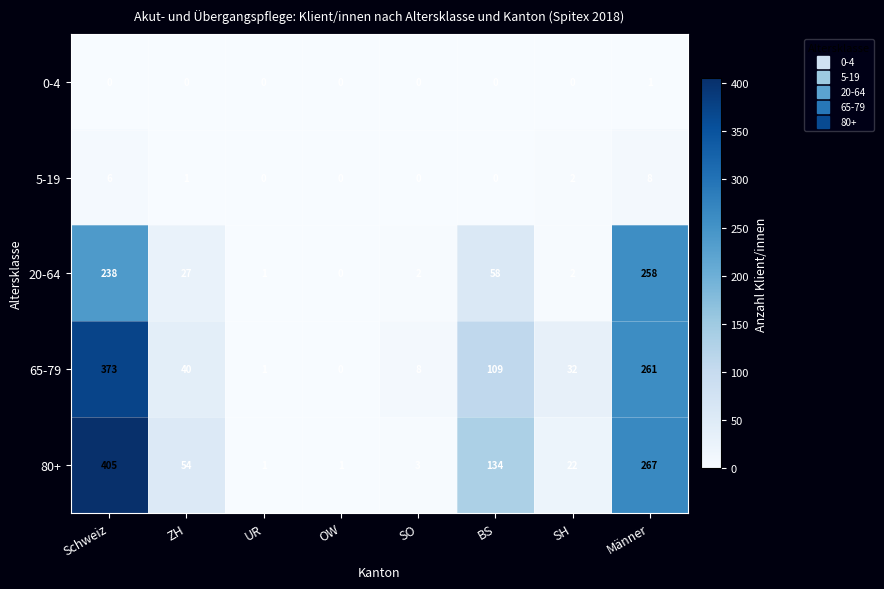

What value does the 20-64 series have at ZH?

27